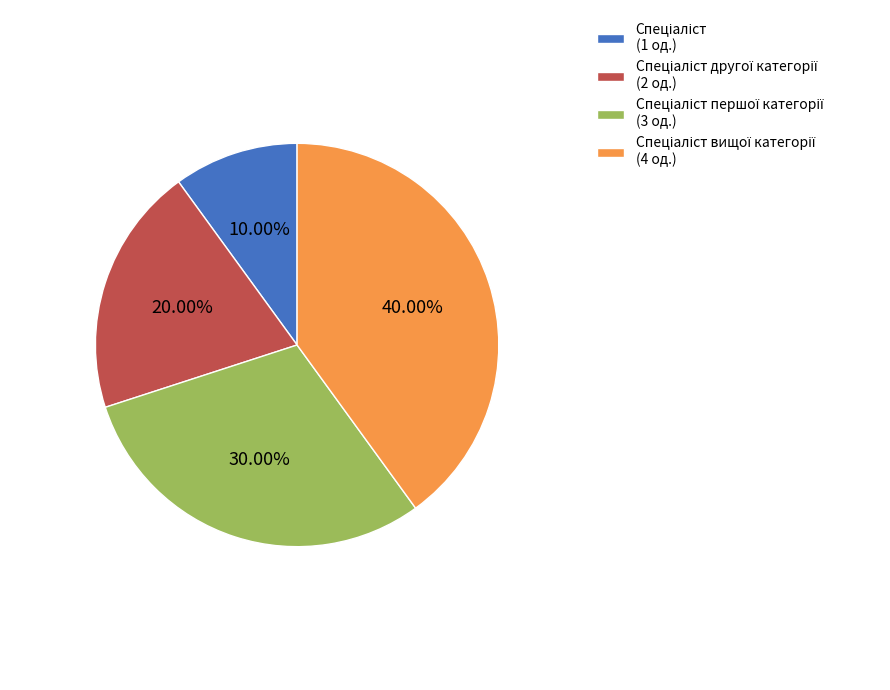

Does any single category account for the majority?

No